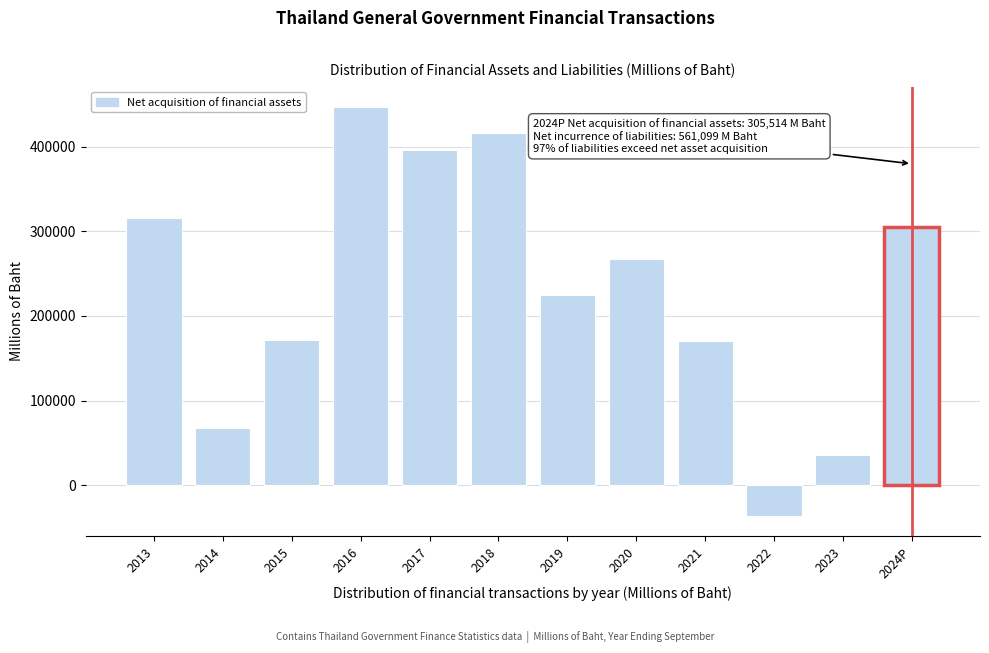

What is the greatest value displayed?

446741.3